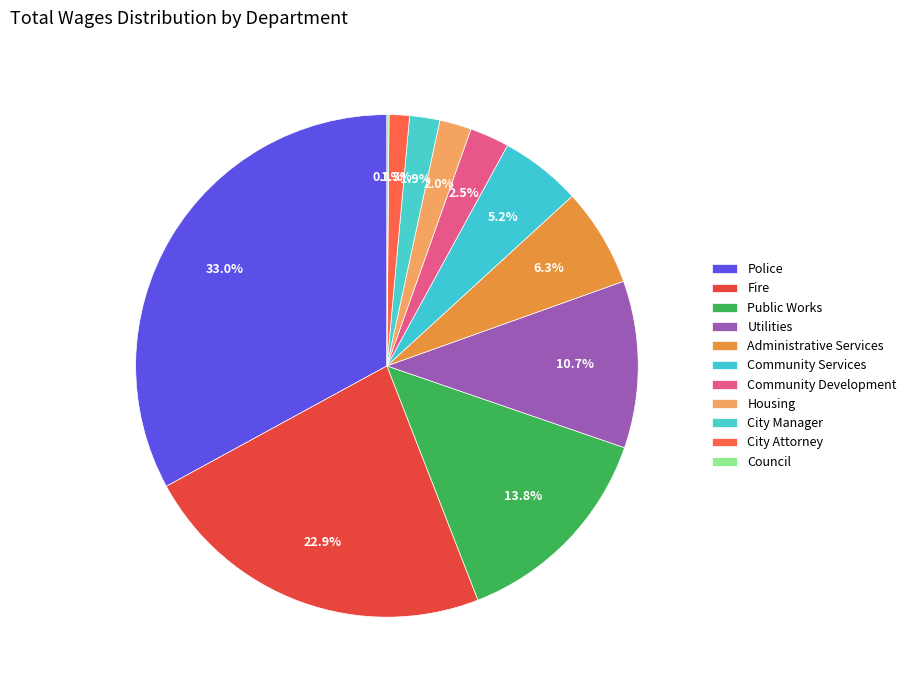

Rank the categories by value from lowest to highest.

Council, City Attorney, City Manager, Housing, Community Development, Community Services, Administrative Services, Utilities, Public Works, Fire, Police